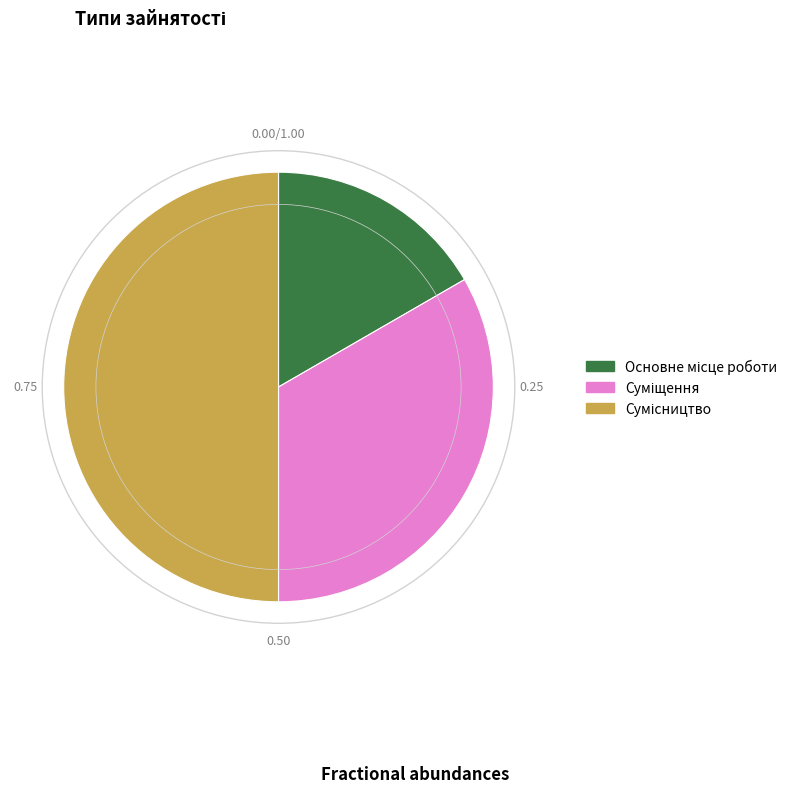

What is the change in value from Основне місце роботи to Сумісництво?

+2